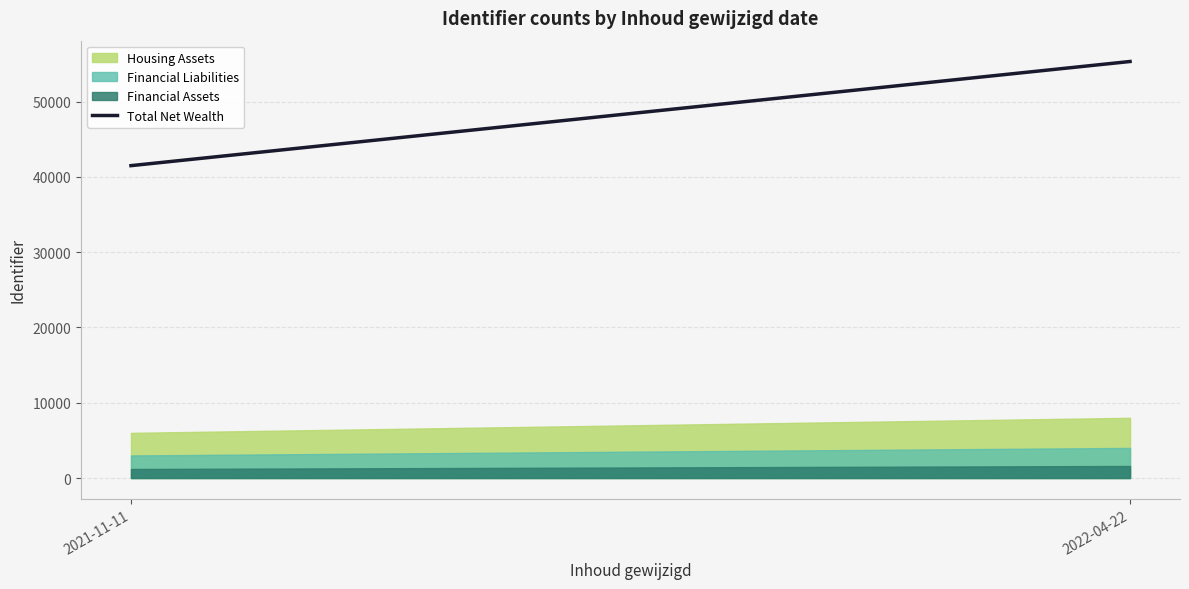

Reading left to right, what are all the values shown in this chart?

Housing Assets: 6000	8000
Financial Liabilities: 3000	4000
Financial Assets: 1200	1600